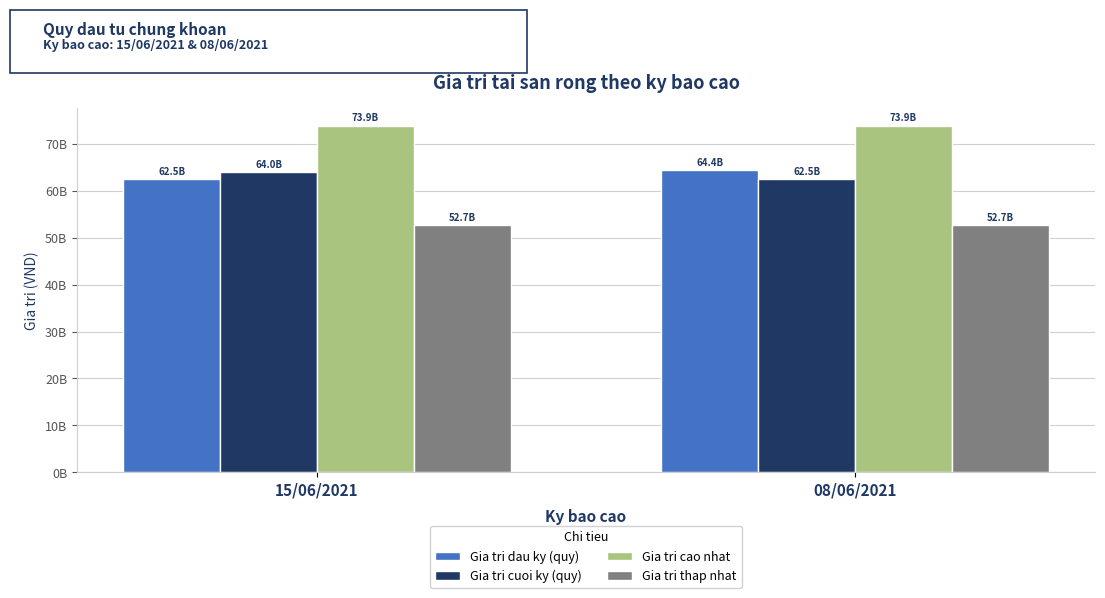

Read the Gia tri cao nhat value at 08/06/2021.

73889725284